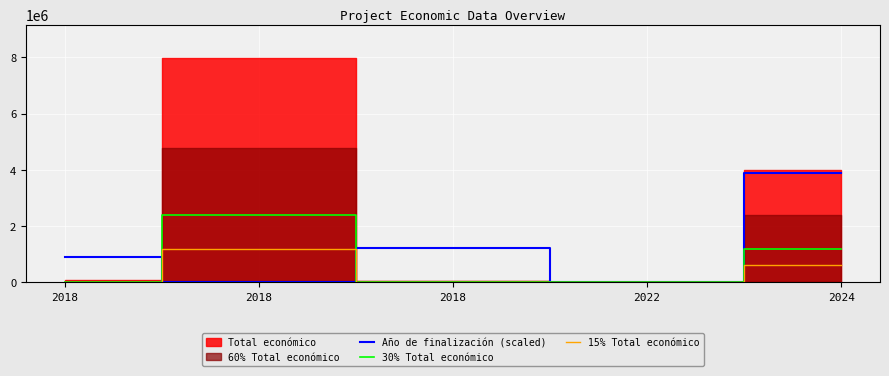

How many interior local peaks does the 30% Total económico series have?

1